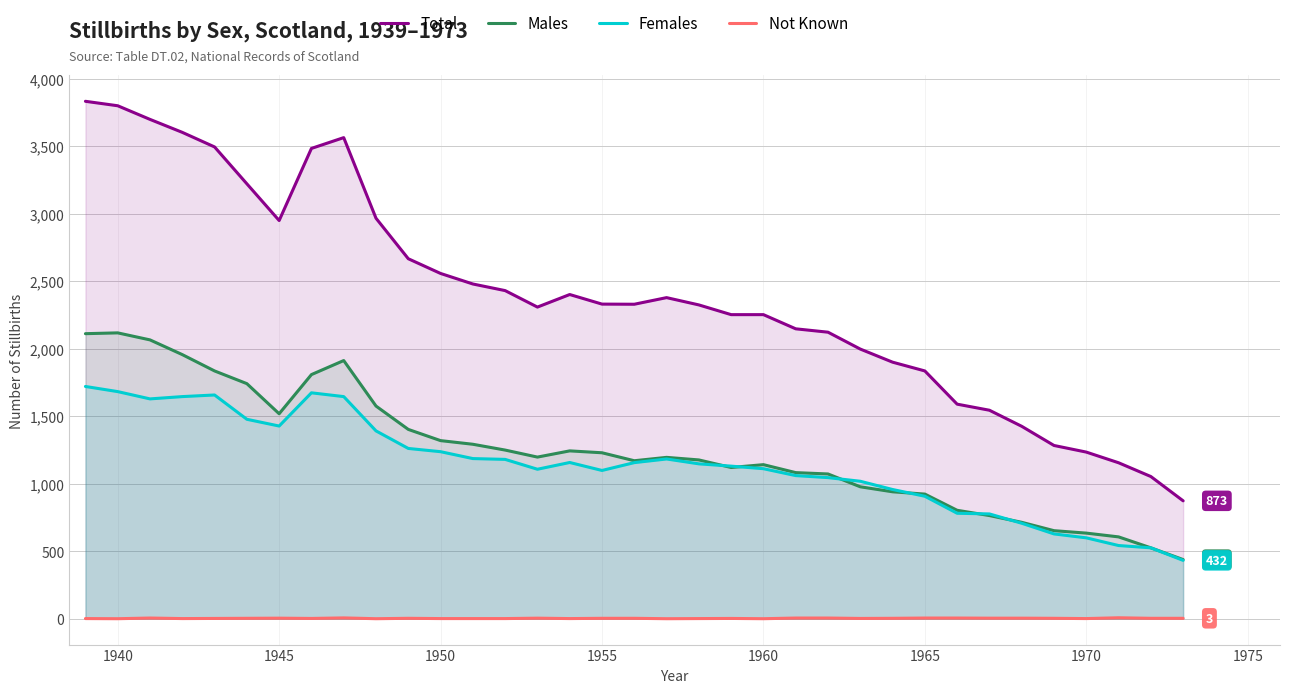

True or false: Total and Not Known cross at least once.

False